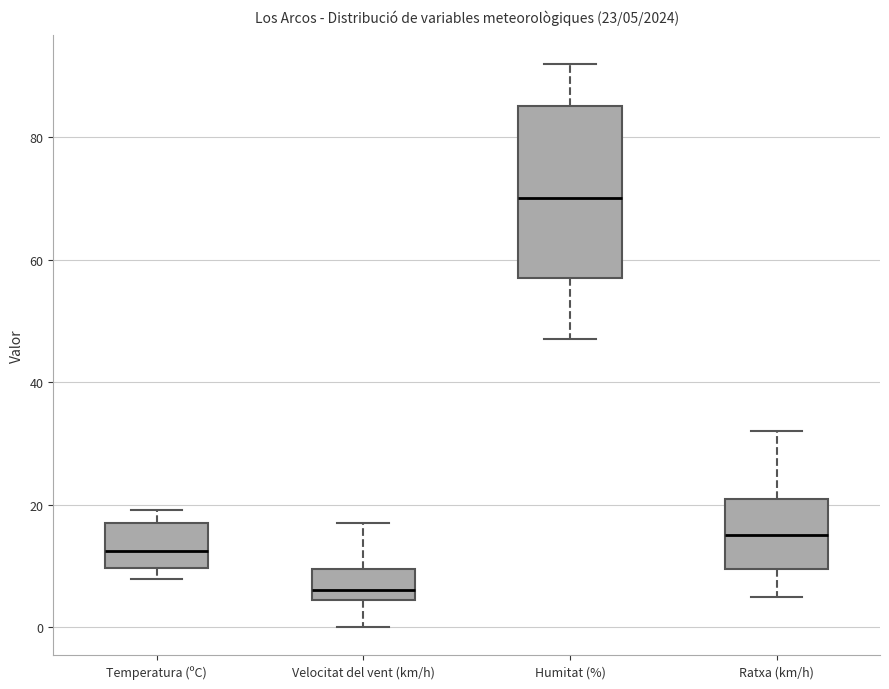

Which box's median line is the highest?

Humitat (%)